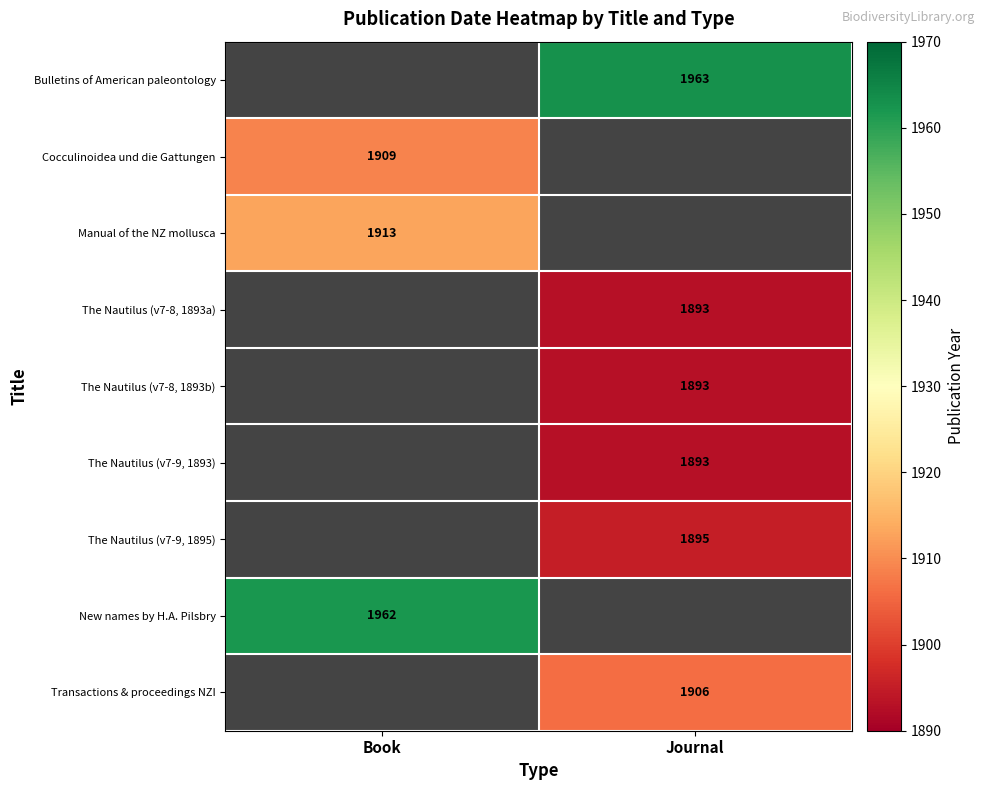

What is the difference between the highest and lowest values at Journal?

70.0